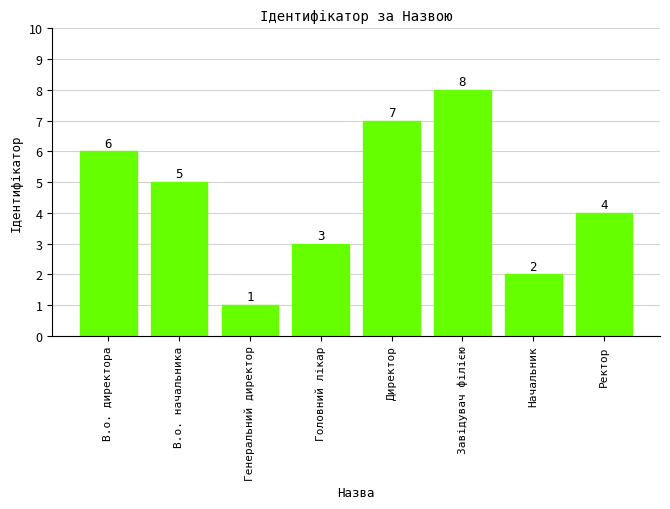

Where does the data first go above 5?

В.о. директора